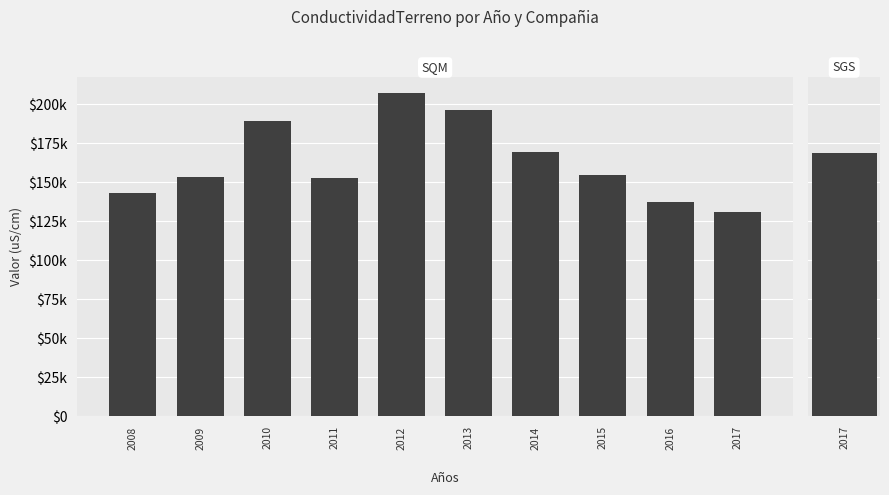

The value at 2015 is 98836. True or false?

False